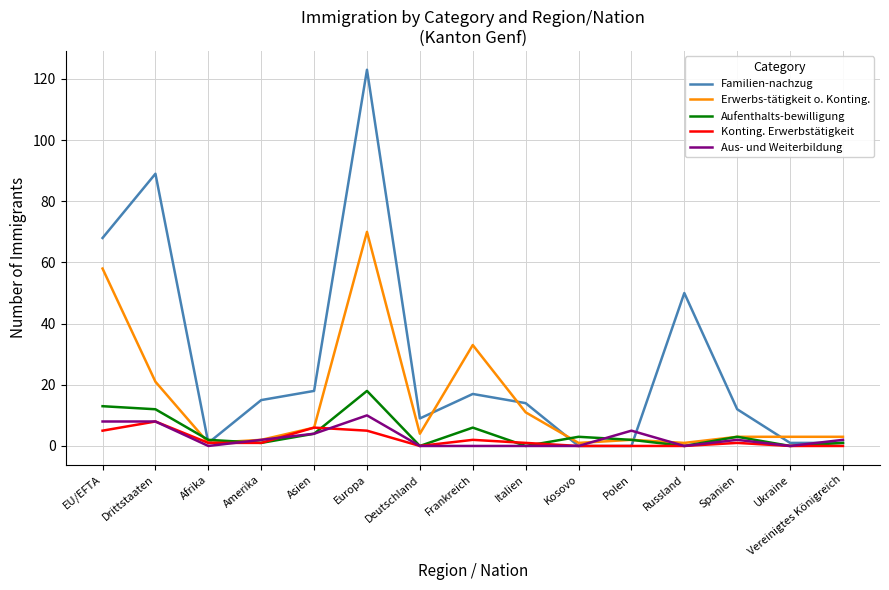

Reading left to right, transcribe all the data shown in this chart.

Familien-nachzug: EU/EFTA=68	Drittstaaten=89	Afrika=1	Amerika=15	Asien=18	Europa=123	Deutschland=9	Frankreich=17	Italien=14	Kosovo=0	Polen=0	Russland=50	Spanien=12	Ukraine=1	Vereinigtes Königreich=1
Erwerbs-tätigkeit o. Konting.: EU/EFTA=58	Drittstaaten=21	Afrika=1	Amerika=2	Asien=6	Europa=70	Deutschland=4	Frankreich=33	Italien=11	Kosovo=1	Polen=2	Russland=1	Spanien=3	Ukraine=3	Vereinigtes Königreich=3
Aufenthalts-bewilligung: EU/EFTA=13	Drittstaaten=12	Afrika=2	Amerika=1	Asien=4	Europa=18	Deutschland=0	Frankreich=6	Italien=0	Kosovo=3	Polen=2	Russland=0	Spanien=3	Ukraine=0	Vereinigtes Königreich=1
Konting. Erwerbstätigkeit: EU/EFTA=5	Drittstaaten=8	Afrika=1	Amerika=1	Asien=6	Europa=5	Deutschland=0	Frankreich=2	Italien=1	Kosovo=0	Polen=0	Russland=0	Spanien=1	Ukraine=0	Vereinigtes Königreich=0
Aus- und Weiterbildung: EU/EFTA=8	Drittstaaten=8	Afrika=0	Amerika=2	Asien=4	Europa=10	Deutschland=0	Frankreich=0	Italien=0	Kosovo=0	Polen=5	Russland=0	Spanien=2	Ukraine=0	Vereinigtes Königreich=2